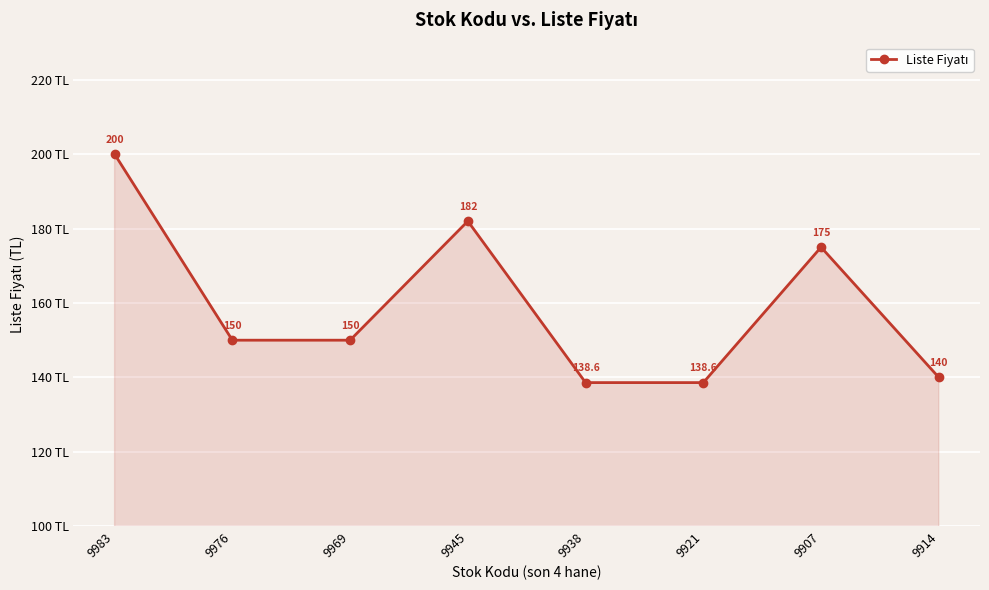

What is the greatest value displayed?

200.0